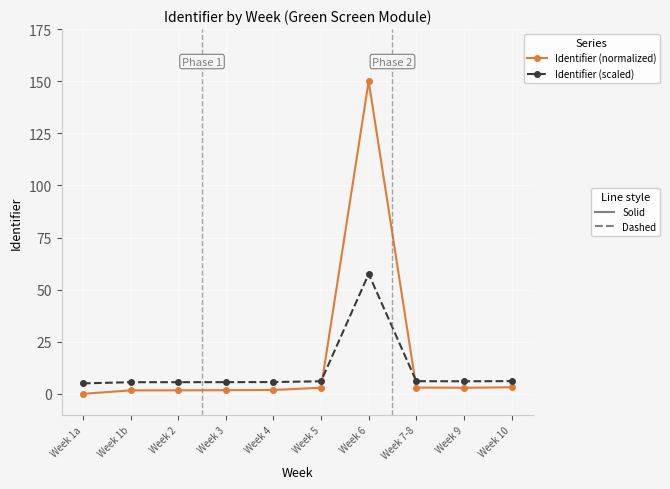

What is the maximum value shown in the chart?

150.0